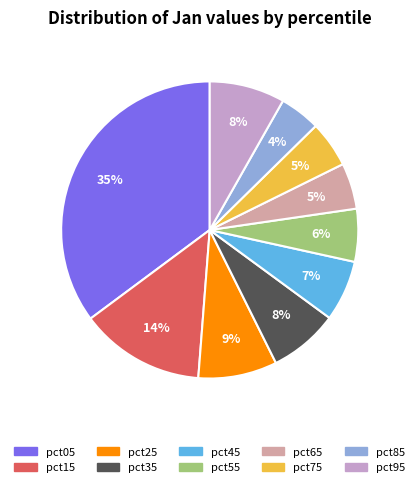

What percentage is the pct75 slice, to the nearest percent?

5%